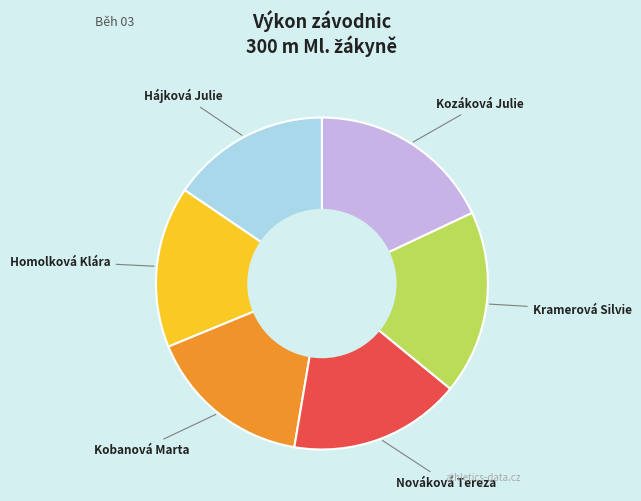

Does any single category account for the majority?

No